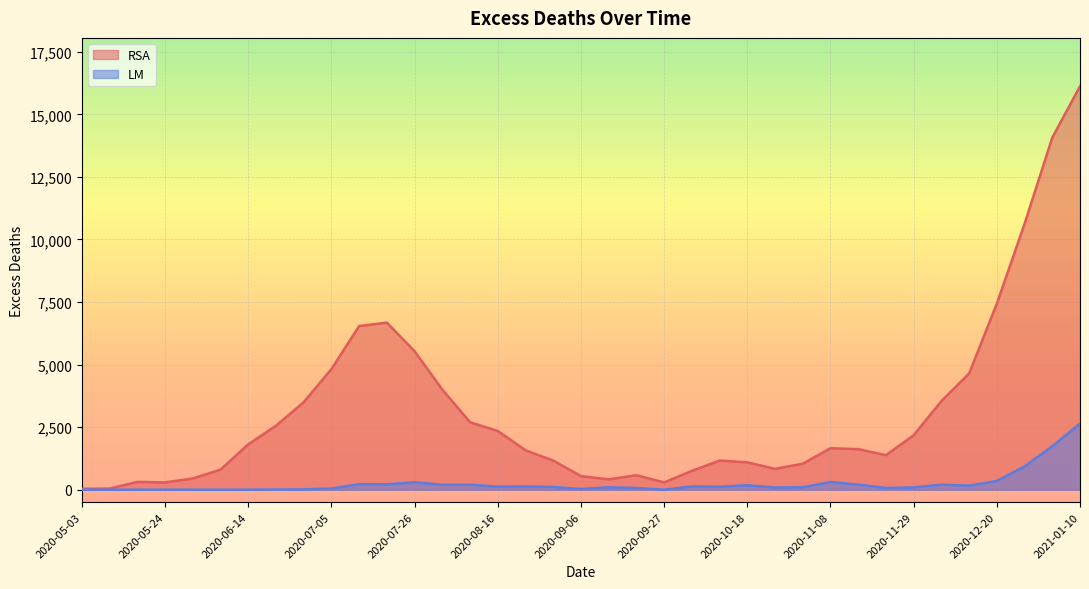

Where is LM nearest to the value 1320?

2020-12-27